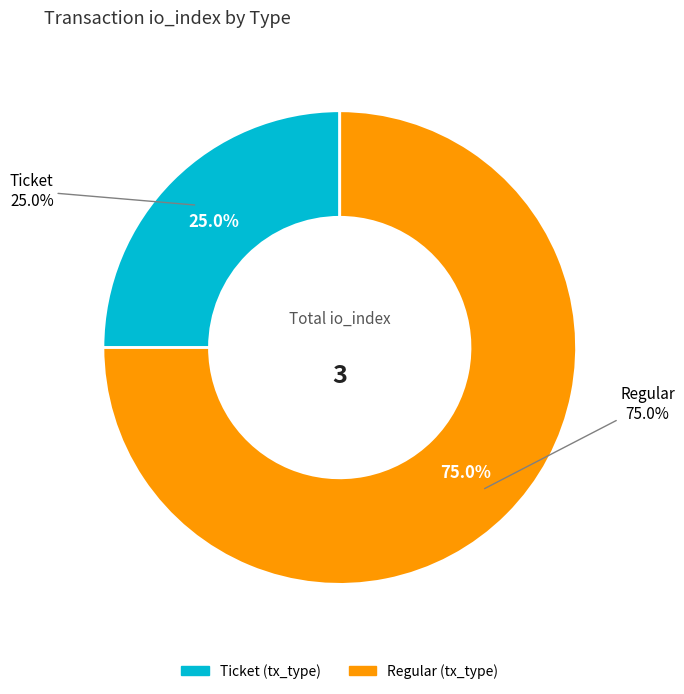

Does Ticket represent more than half of the total?

No